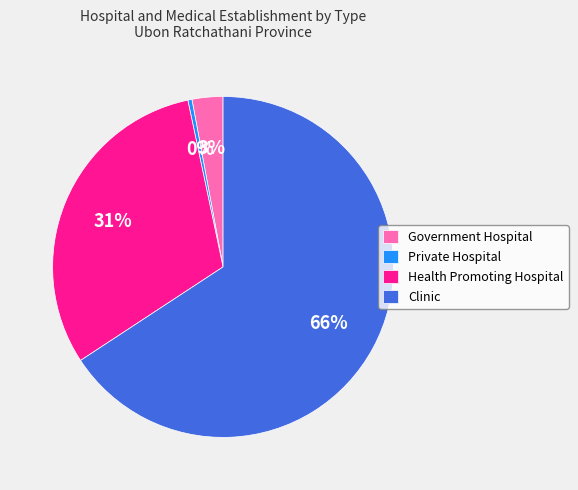

Between Government Hospital and Private Hospital, which is larger?

Government Hospital